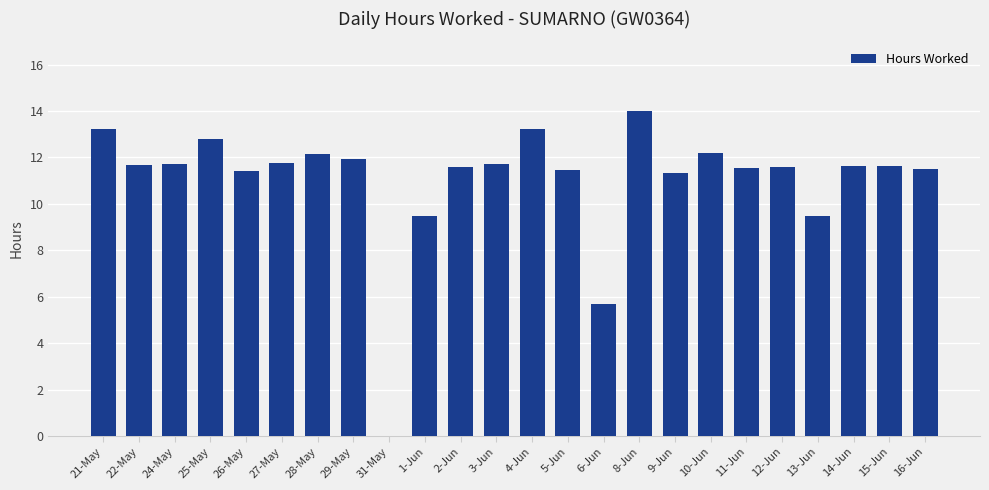

What is the sum of all values?

264.9